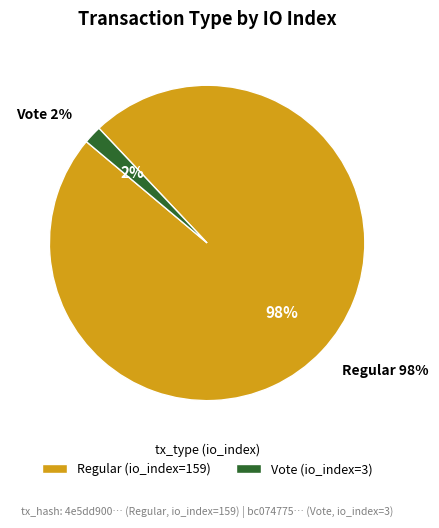

To the nearest percent, what is the combined percentage of Vote (io_index=3) and Regular (io_index=159)?

100%